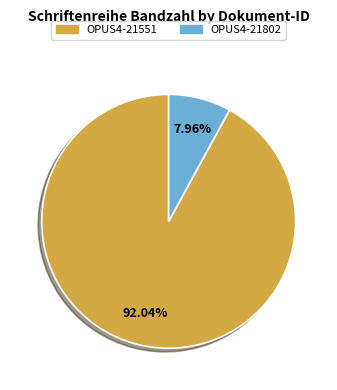

Which has a higher value, OPUS4-21551 or OPUS4-21802?

OPUS4-21551